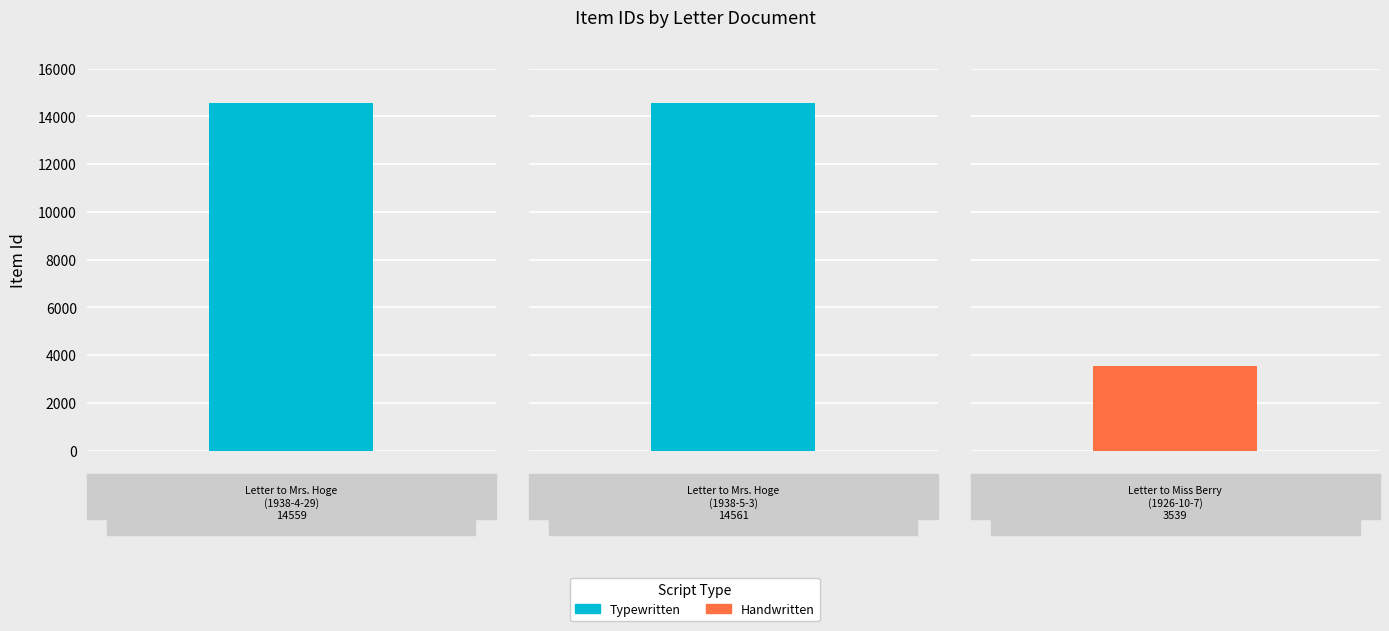

What is the approximate value at Letter to Mrs. Hoge
(1938-4-29)?

14559